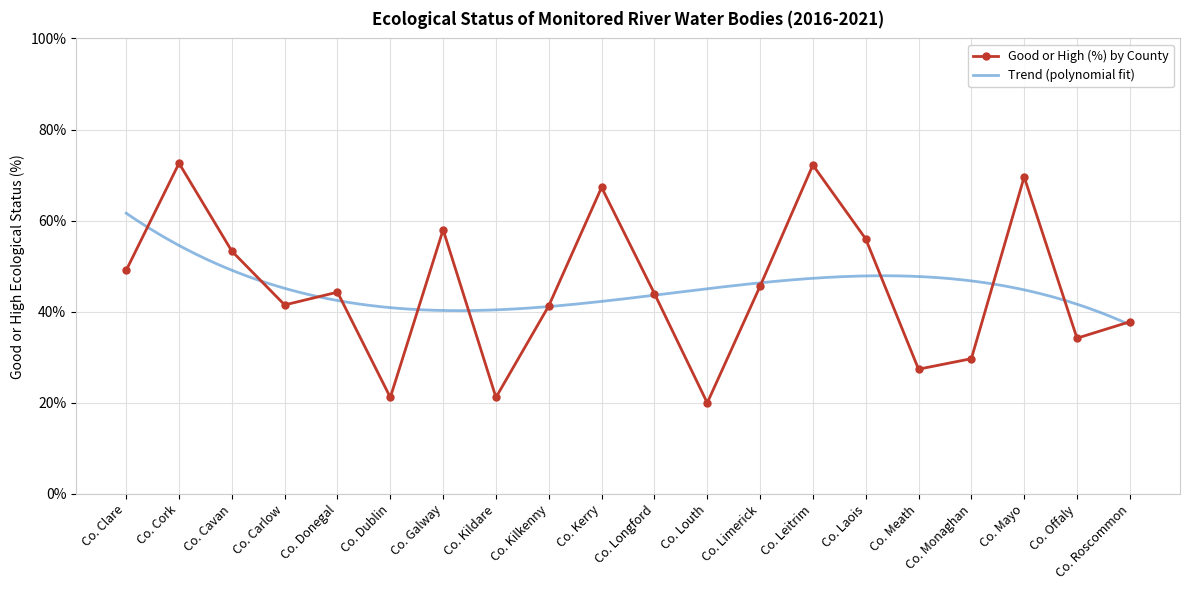

Rank the categories by value from highest to lowest.

Co. Cork, Co. Leitrim, Co. Mayo, Co. Kerry, Co. Galway, Co. Laois, Co. Cavan, Co. Clare, Co. Limerick, Co. Donegal, Co. Longford, Co. Carlow, Co. Kilkenny, Co. Roscommon, Co. Offaly, Co. Monaghan, Co. Meath, Co. Dublin, Co. Kildare, Co. Louth